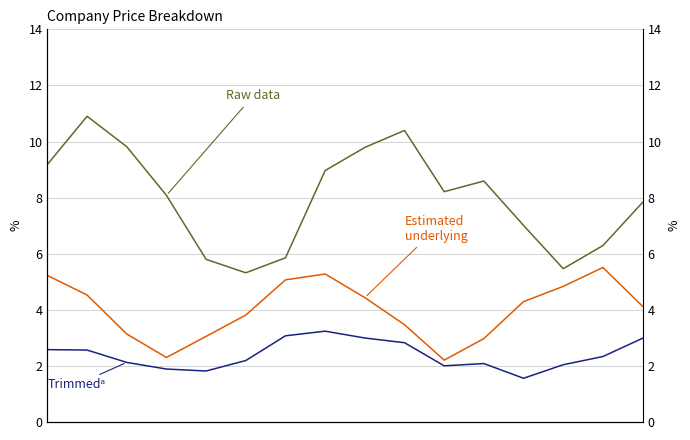

Rank the series by their average value, from highest to lowest.

Raw data, Estimated underlying, Trimmedᵃ